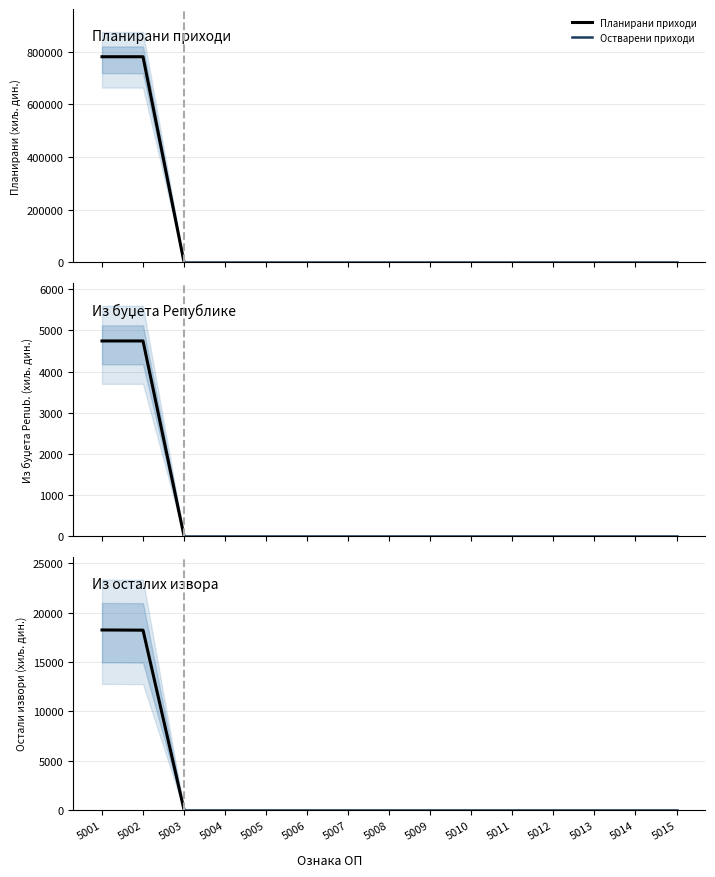

Which has a higher value, 5011 or 5005?

5011